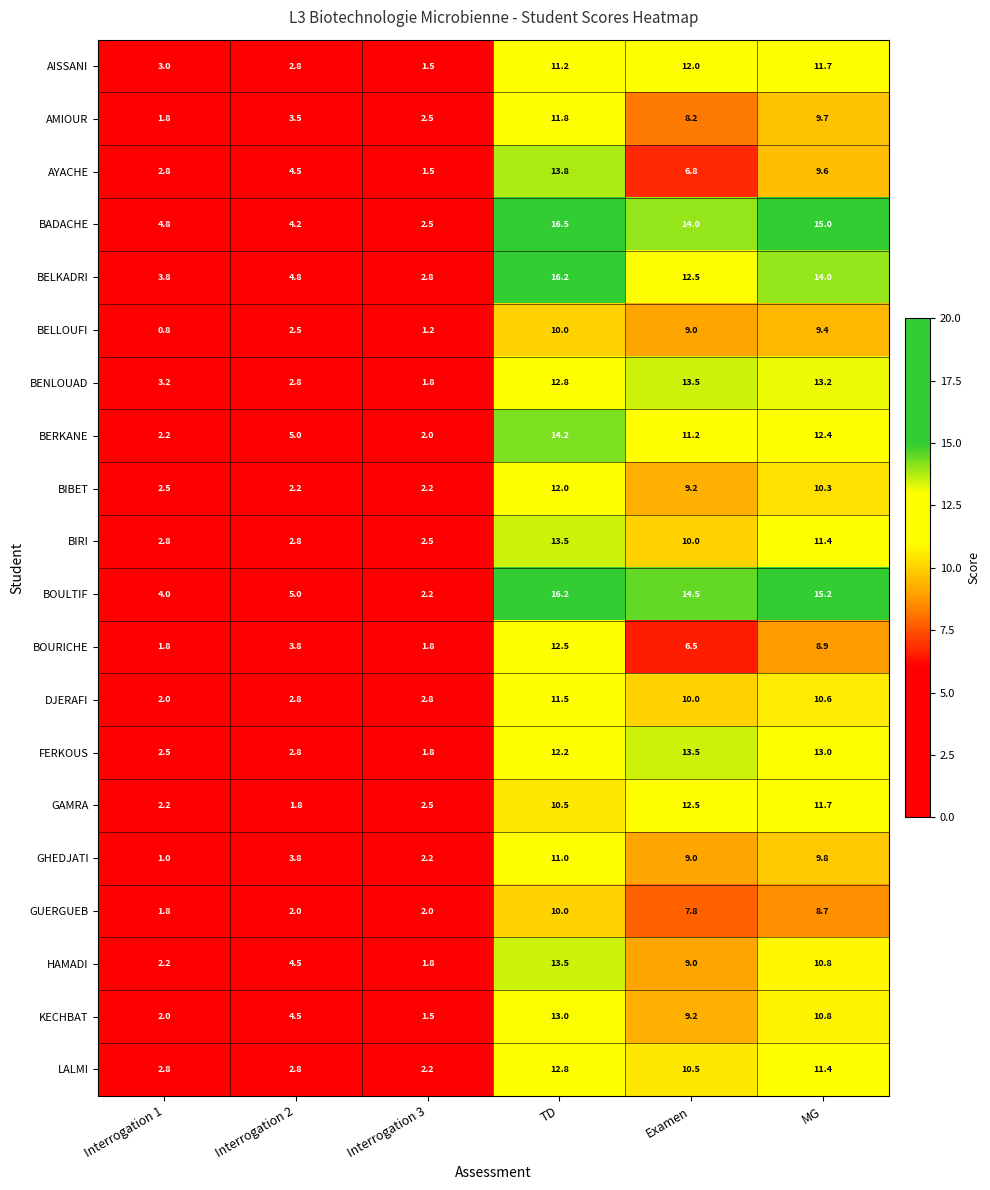

At which category is the sum across all series the highest?

TD